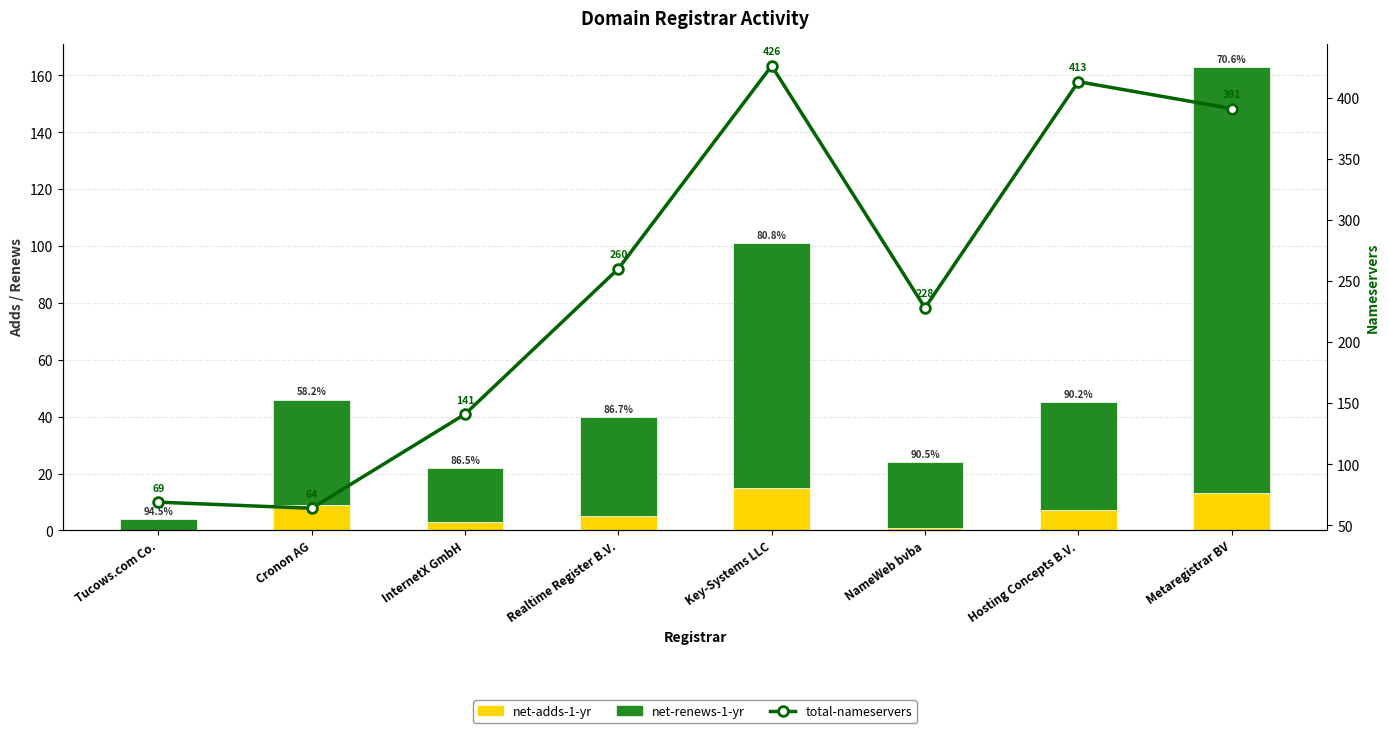

How many data points in net-renews-1-yr are less than 37?

4